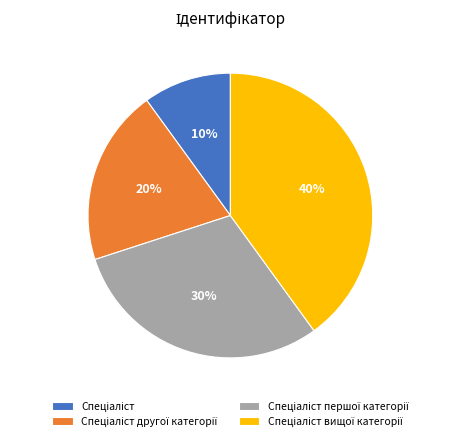

Does any single category account for the majority?

No